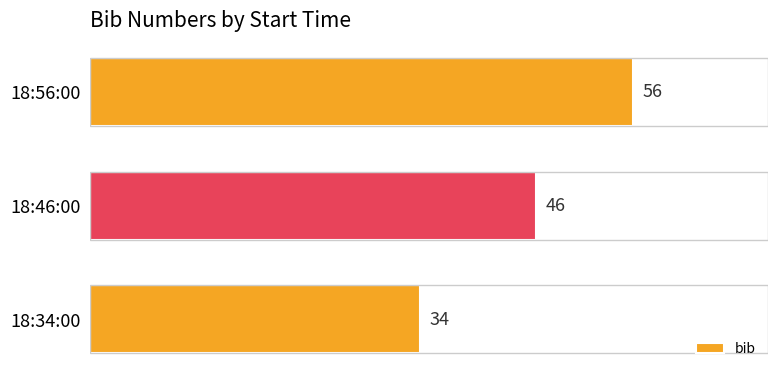

How many bars are there in total?

3